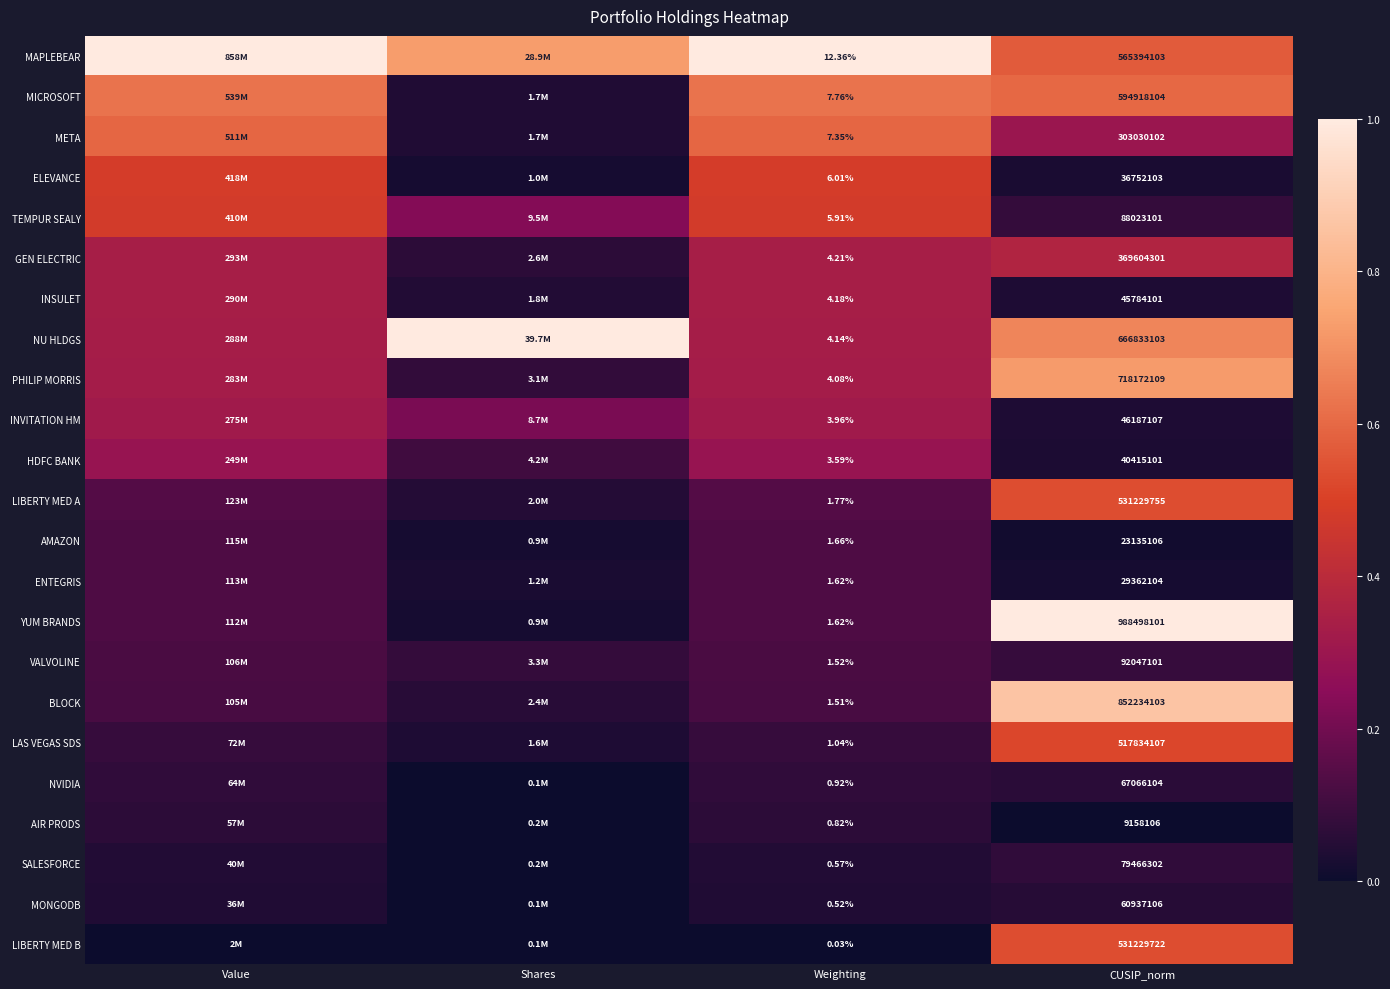

At CUSIP_norm, list the series in order from largest to smallest.

YUM BRANDS, BLOCK, PHILIP MORRIS, NU HLDGS, MICROSOFT, MAPLEBEAR, LIBERTY MED A, LIBERTY MED B, LAS VEGAS SDS, GEN ELECTRIC, META, VALVOLINE, TEMPUR SEALY, SALESFORCE, NVIDIA, MONGODB, INVITATION HM, INSULET, HDFC BANK, ELEVANCE, ENTEGRIS, AMAZON, AIR PRODS